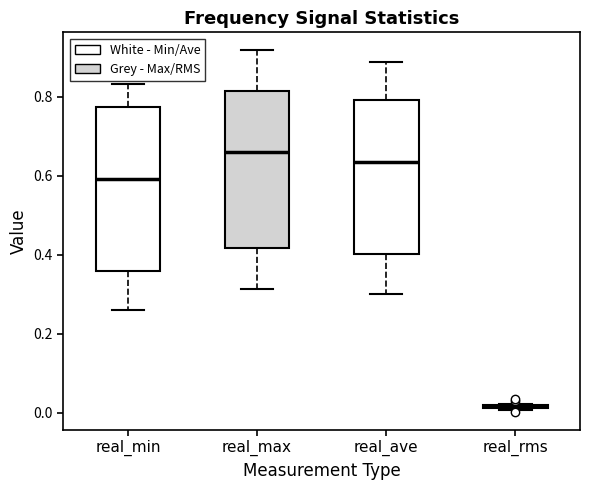

Where is the lower edge of the box for real_min on the y-axis? The values are not printed on the chart, so give them approximately, as read against the axis.

0.36